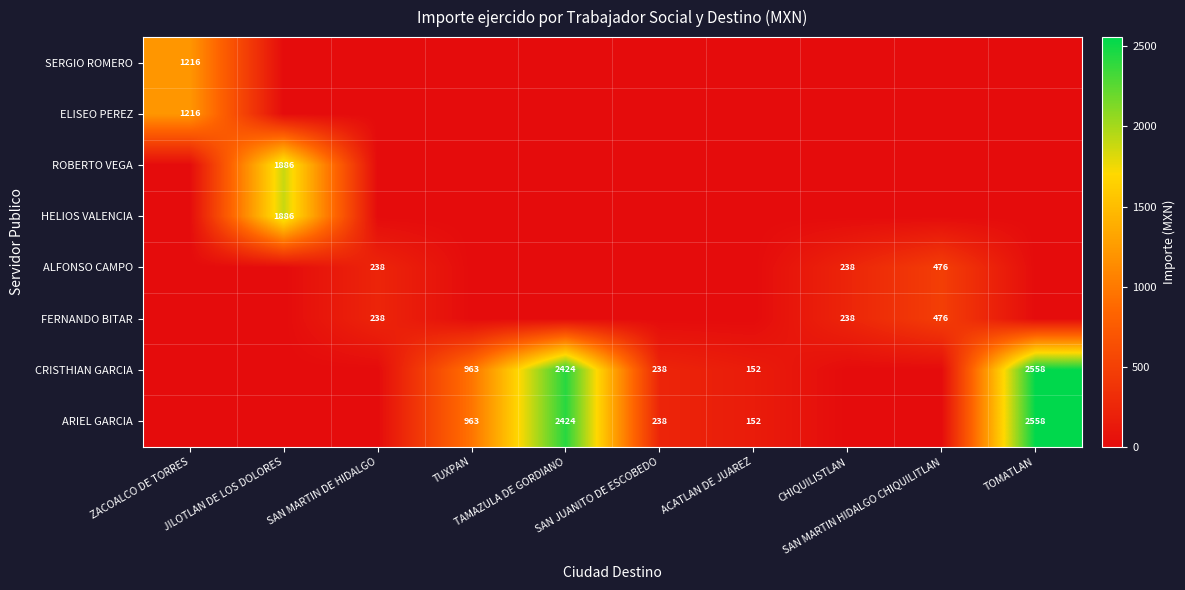

Rank the categories by ARIEL GARCIA value from lowest to highest.

ZACOALCO DE TORRES, JILOTLAN DE LOS DOLORES, SAN MARTIN DE HIDALGO, CHIQUILISTLAN, SAN MARTIN HIDALGO CHIQUILITLAN, ACATLAN DE JUAREZ, SAN JUANITO DE ESCOBEDO, TUXPAN, TAMAZULA DE GORDIANO, TOMATLAN